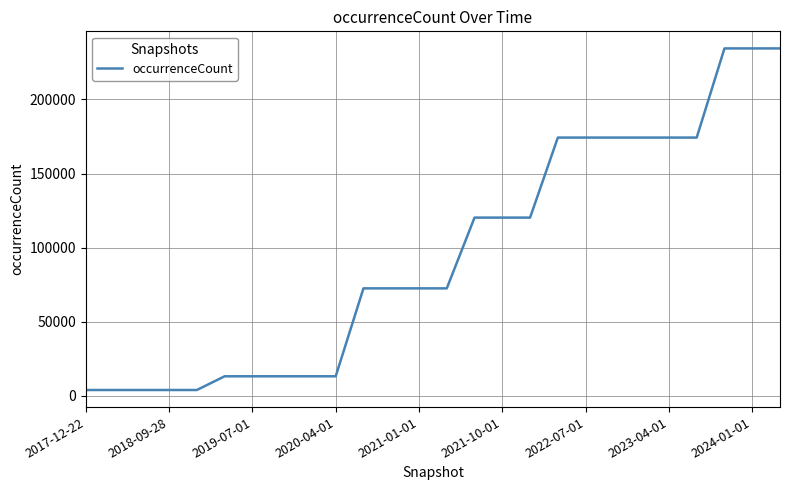

What is the average value?

95632